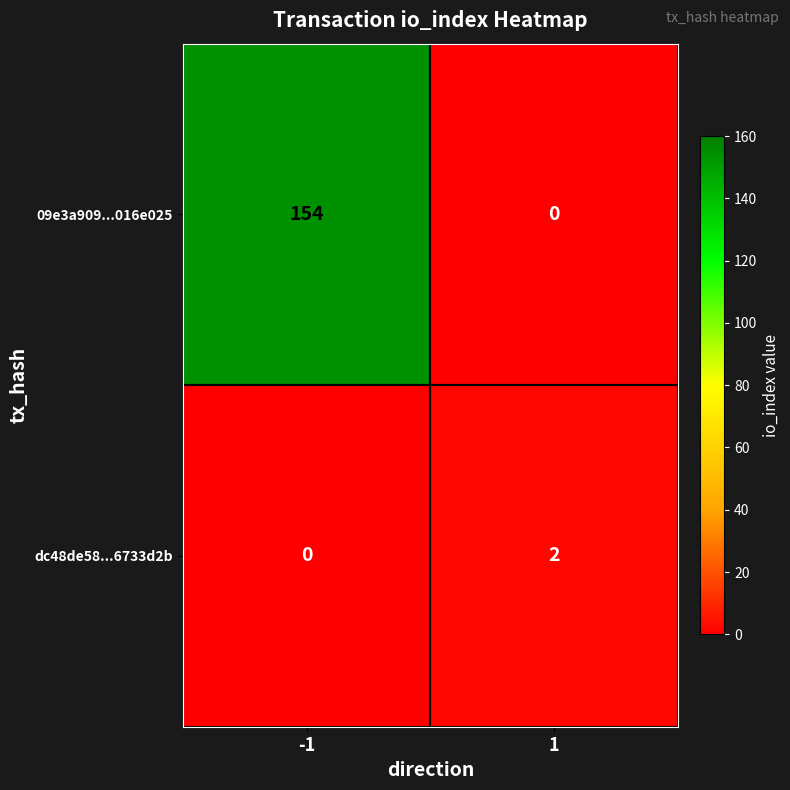

Which series changed the most between -1 and 1?

09e3a909...016e025